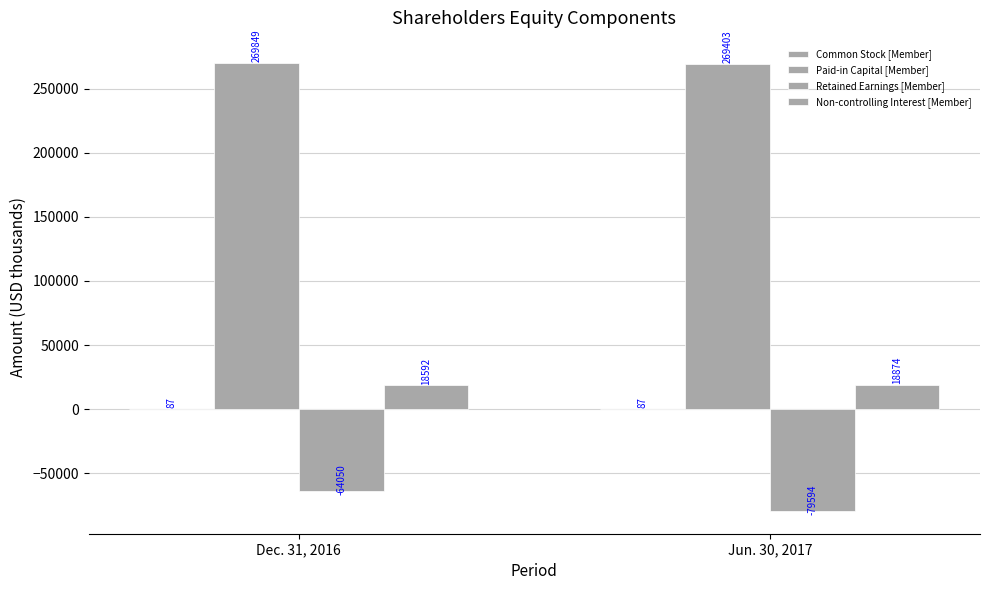

The value of Common Stock [Member] at Dec. 31, 2016 is 151. True or false?

False